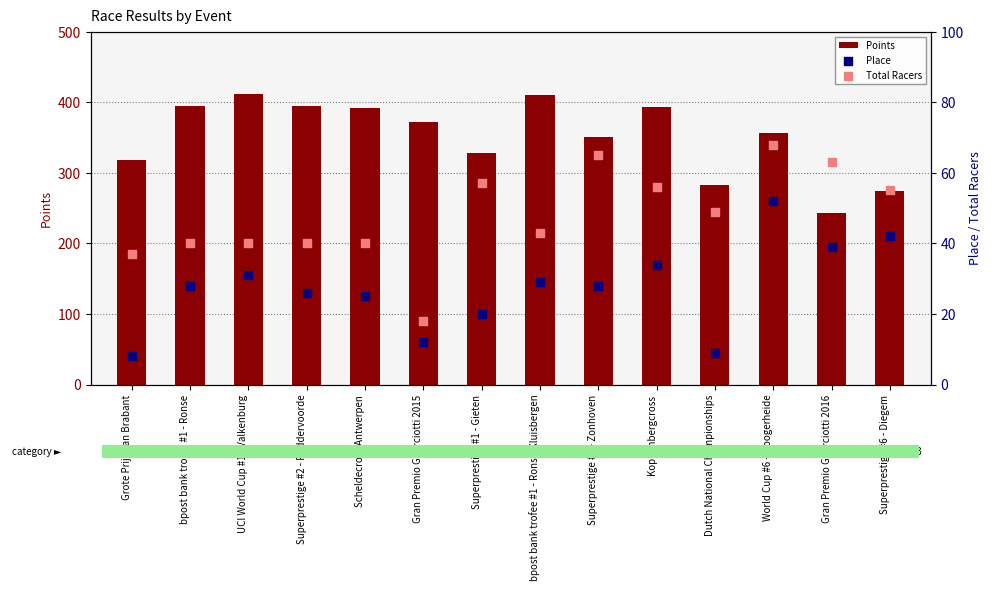

What are all the series names shown in the legend?

Points, Place, Total Racers